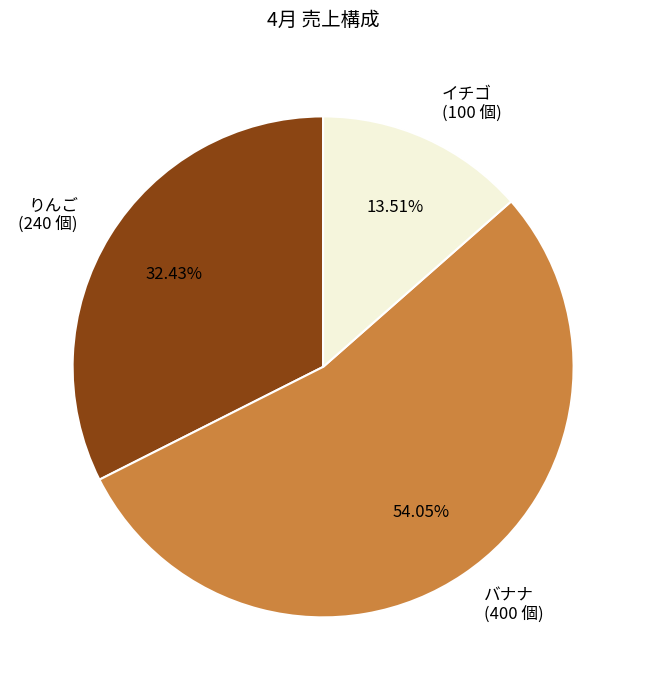

True or false: りんご accounts for 32% of the total.

True